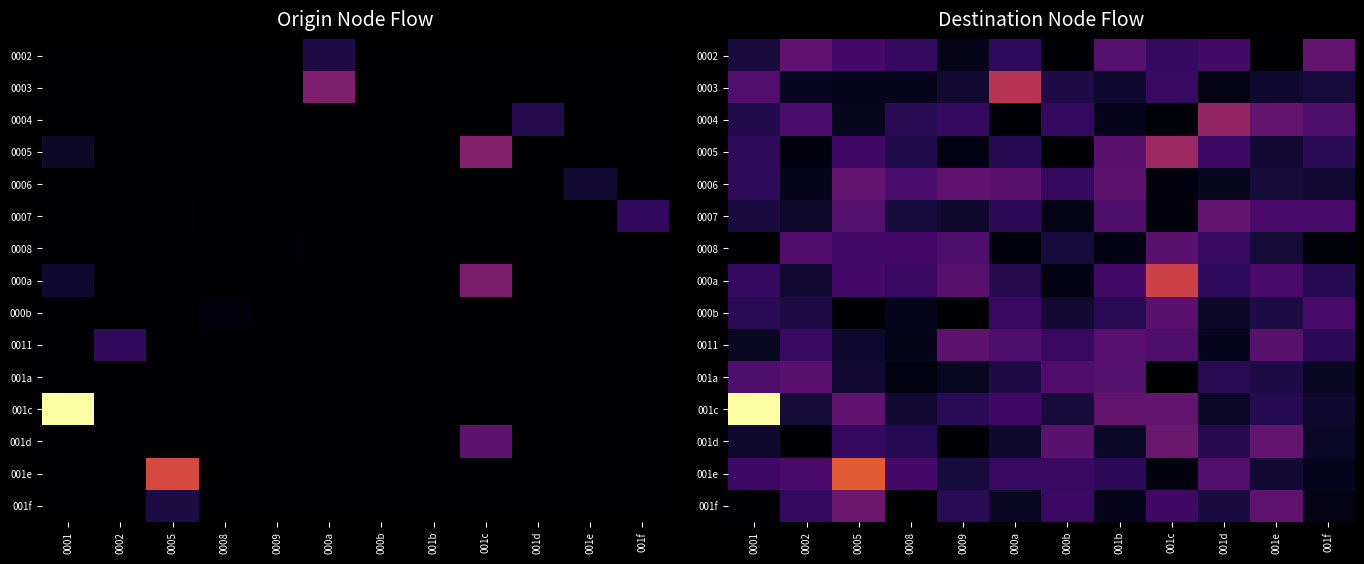

The value of 0008 at 000b is 16.1. True or false?

False